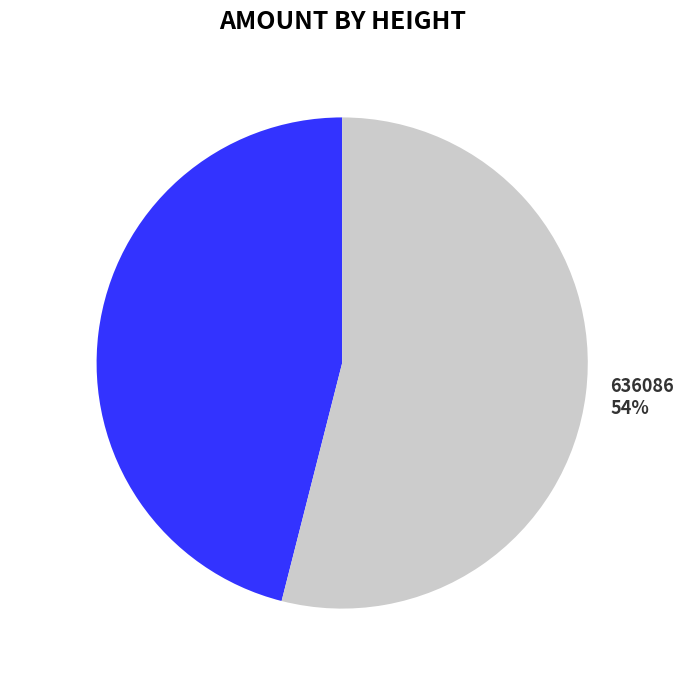

To the nearest percent, what is the average slice percentage?

50%